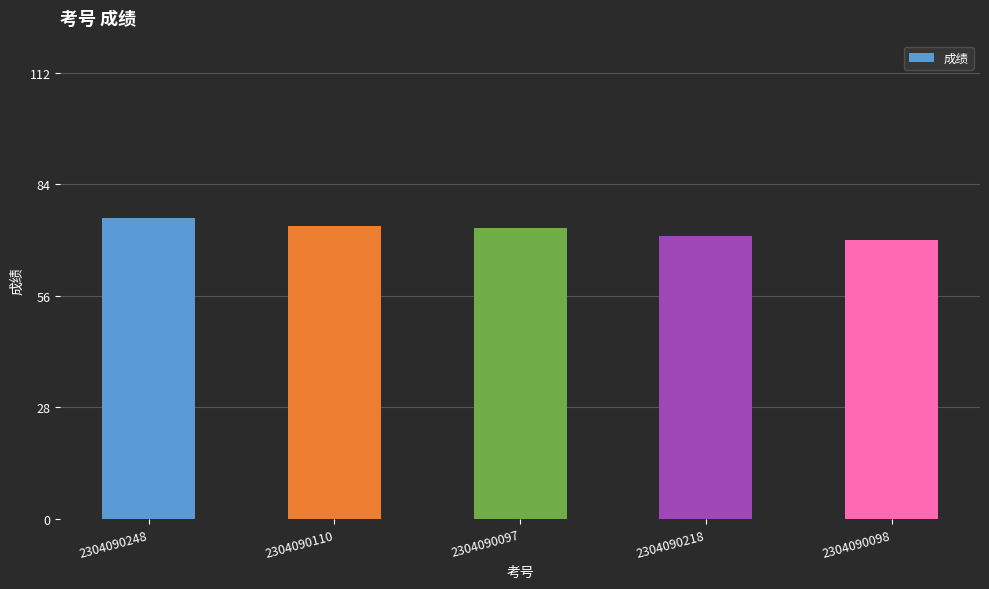

What is the minimum value shown in the chart?

70.0